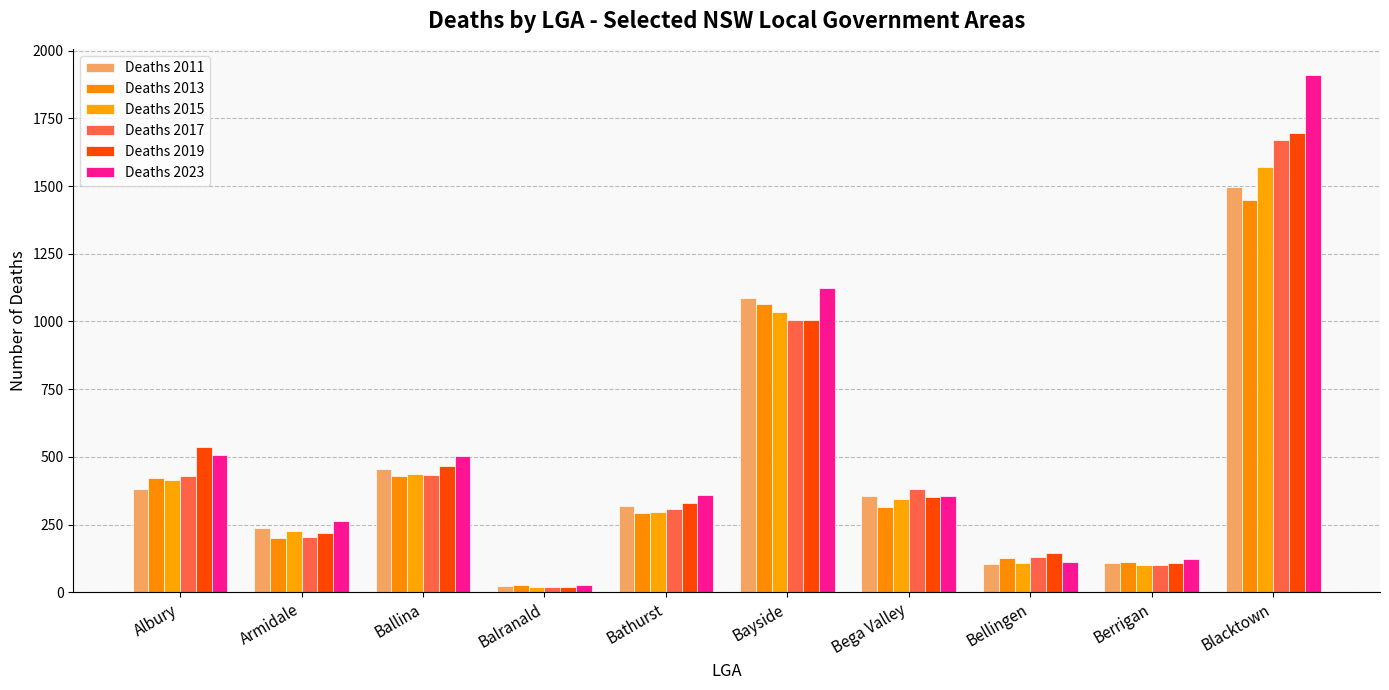

How many values in the Deaths 2011 series are below 355?

5